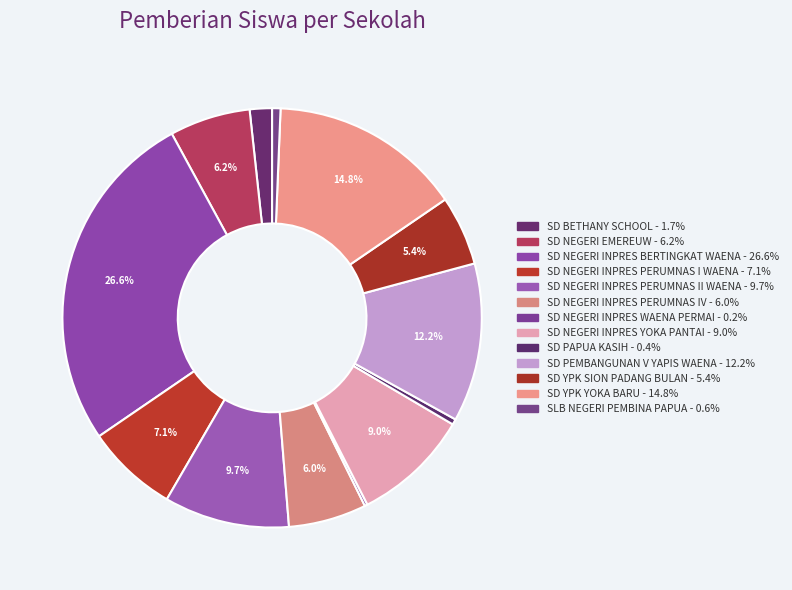

What is the smallest slice in the pie chart?

SD NEGERI INPRES WAENA PERMAI